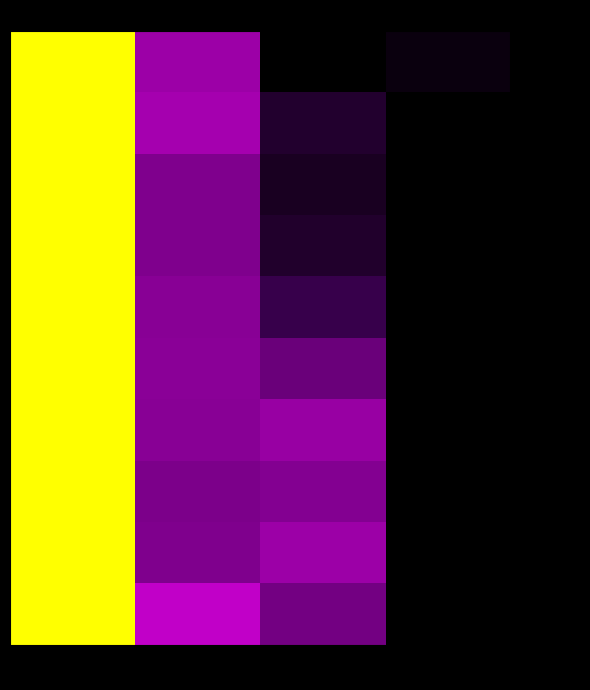

What is the greatest value displayed?

1.0